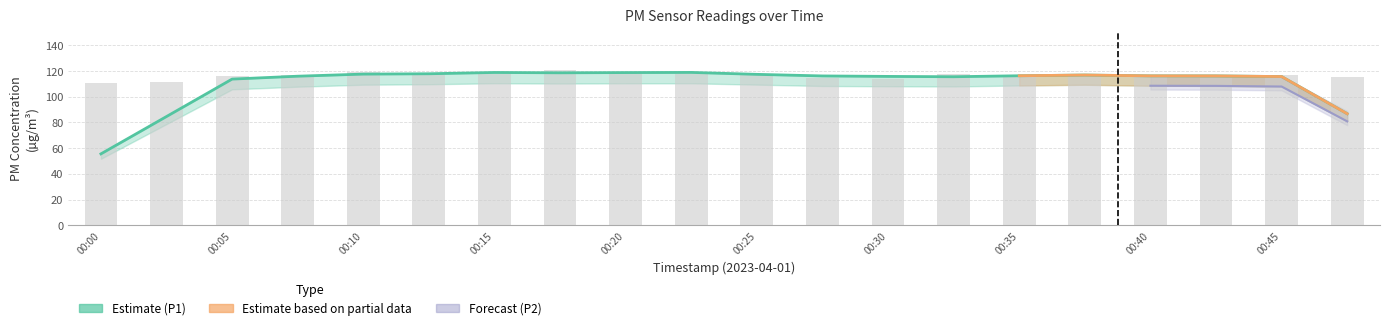

Which has a higher value, 00:32 or 00:20?

00:20